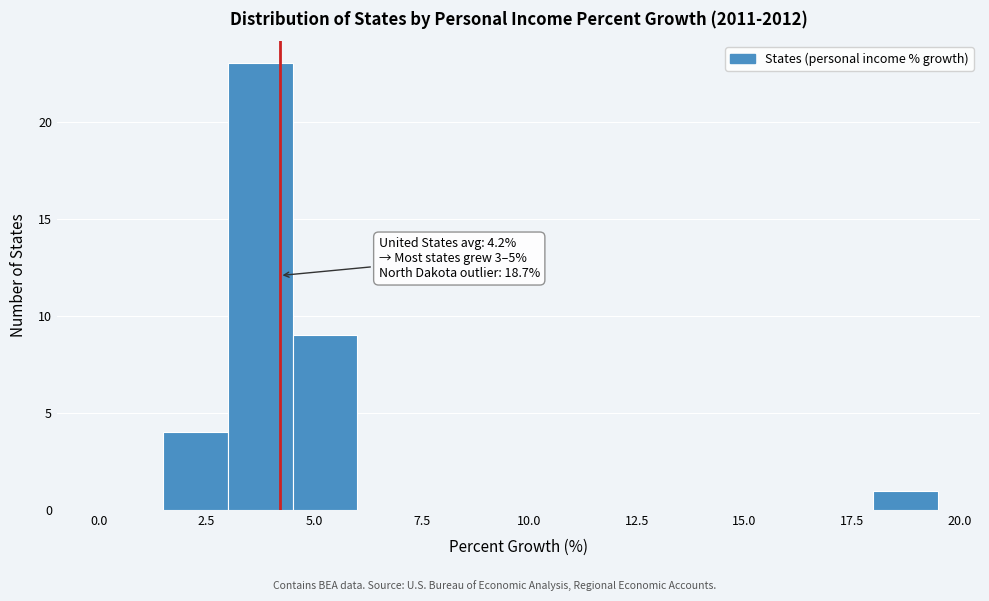

Around what value on the x-axis is the tallest bar? Give the approximate position of its centre, as read against the axis.

4.0